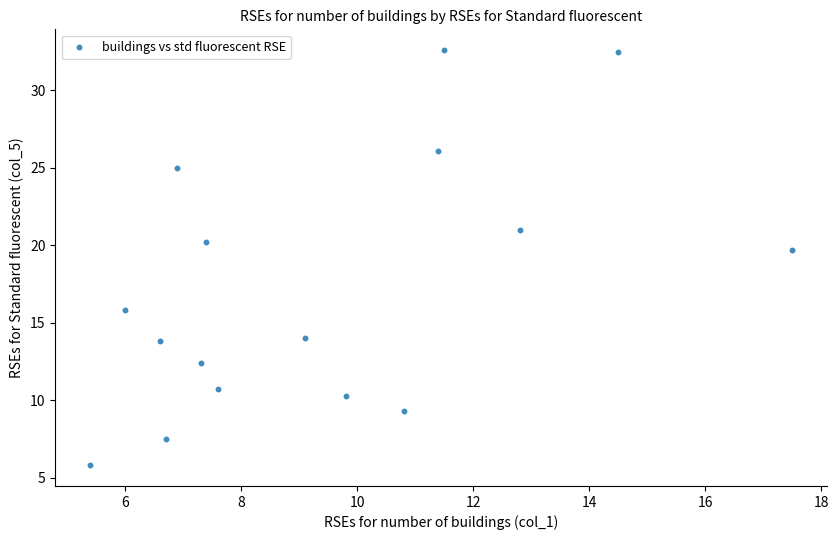

What Y value in the scatter plot is closest to 19?

19.7